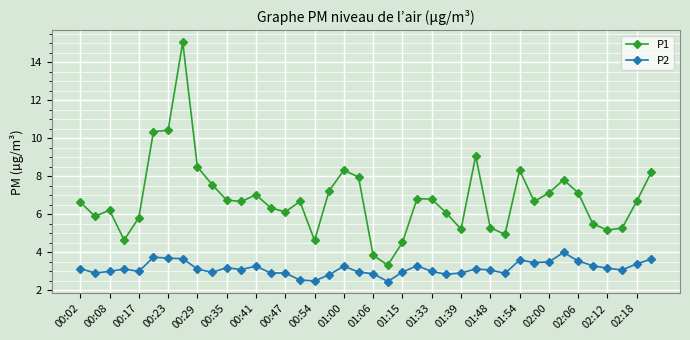

List the series in order of their overall mean, lowest first.

P2, P1